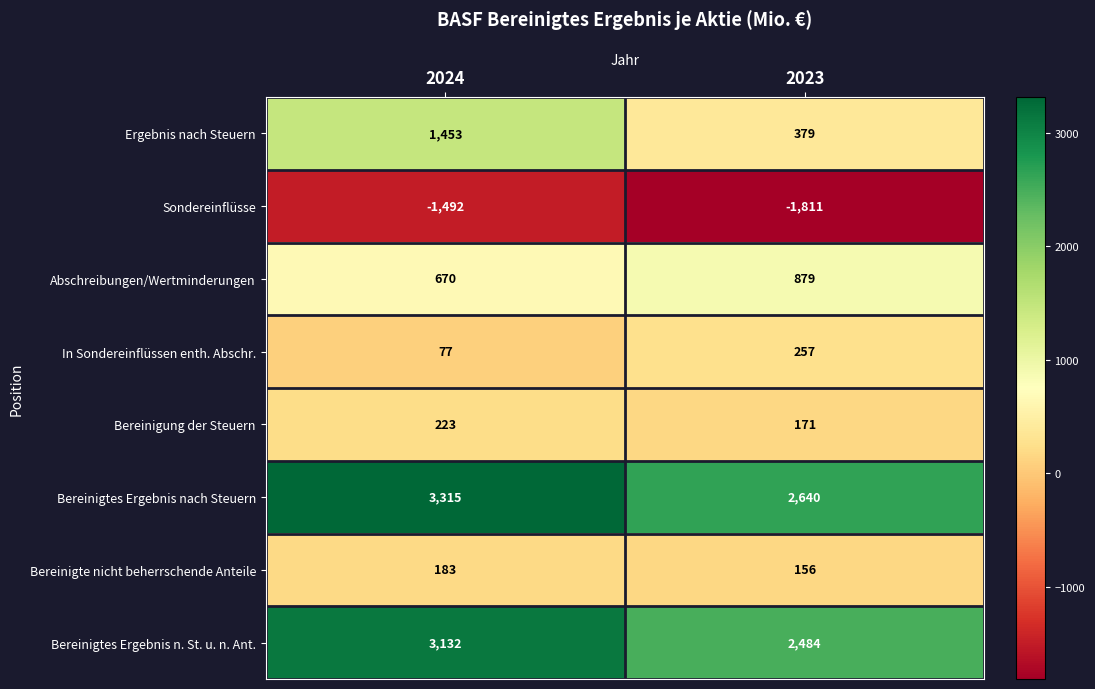

Reading left to right, transcribe all the data shown in this chart.

Ergebnis nach Steuern: 1453	379
Sondereinflüsse: -1492	-1811
Abschreibungen/Wertminderungen: 670	879
In Sondereinflüssen enth. Abschr.: 77	257
Bereinigung der Steuern: 223	171
Bereinigtes Ergebnis nach Steuern: 3315	2640
Bereinigte nicht beherrschende Anteile: 183	156
Bereinigtes Ergebnis n. St. u. n. Ant.: 3132	2484